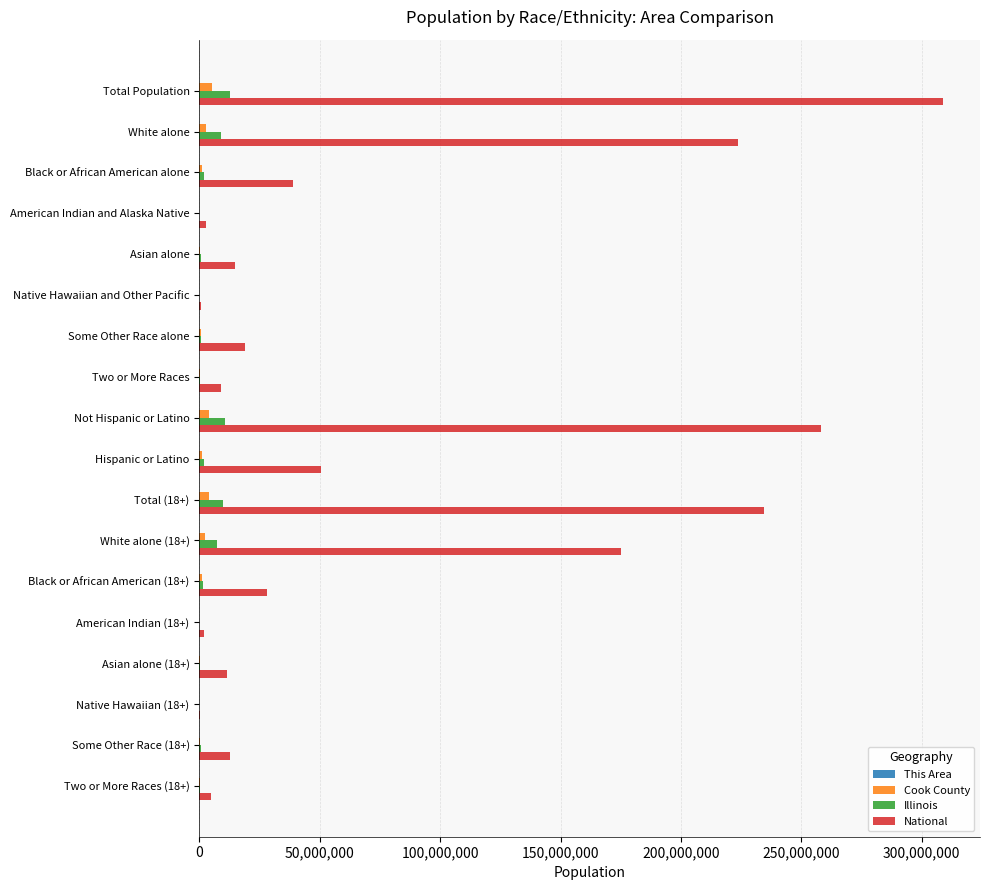

Between Total Population and Asian alone (18+), which series saw the biggest shift?

National